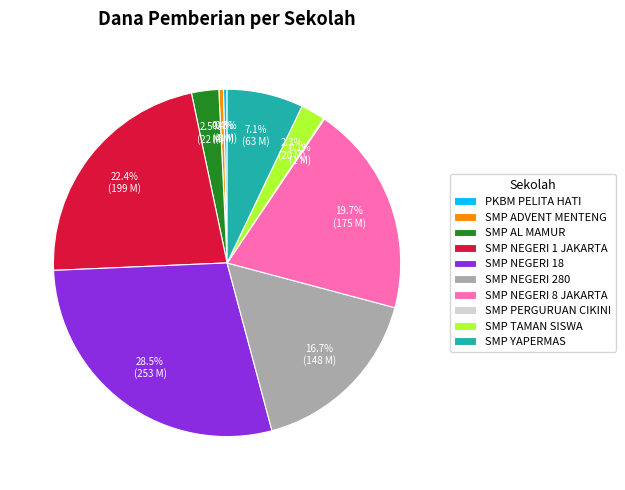

What is the largest slice in the pie chart?

SMP NEGERI 18